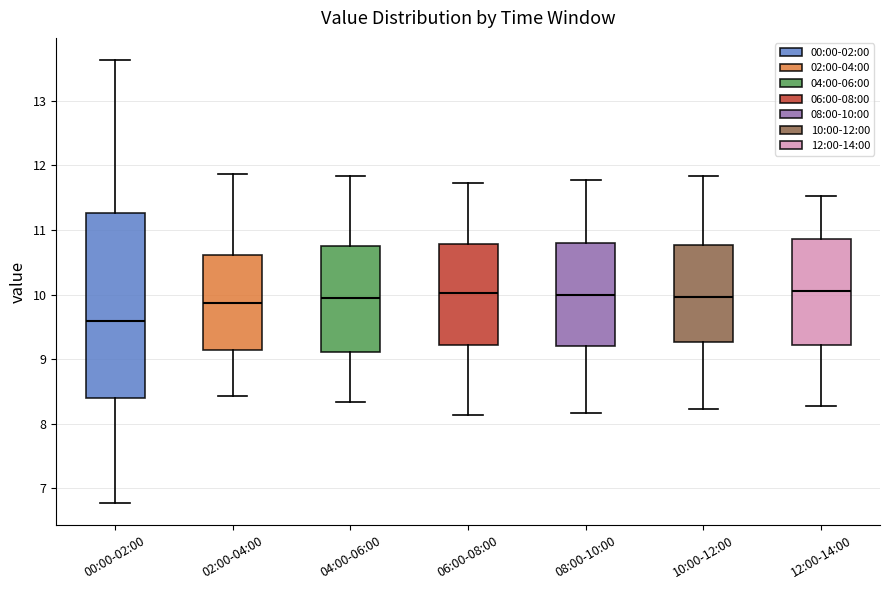

Reading left to right, transcribe this box plot: for each box, give where its median line is, the range the box spans, and where its two whiskers end, as read against the y-axis. The values are not printed on the chart, so give them approximately, as read against the axis.

00:00-02:00: median 9.6, box 8.4 to 11.3, whiskers 6.8 to 13.6
02:00-04:00: median 9.9, box 9.1 to 10.6, whiskers 8.4 to 11.9
04:00-06:00: median 10.0, box 9.1 to 10.8, whiskers 8.3 to 11.8
06:00-08:00: median 10.0, box 9.2 to 10.8, whiskers 8.1 to 11.7
08:00-10:00: median 10.0, box 9.2 to 10.8, whiskers 8.2 to 11.8
10:00-12:00: median 10.0, box 9.3 to 10.8, whiskers 8.2 to 11.8
12:00-14:00: median 10.1, box 9.2 to 10.9, whiskers 8.3 to 11.5